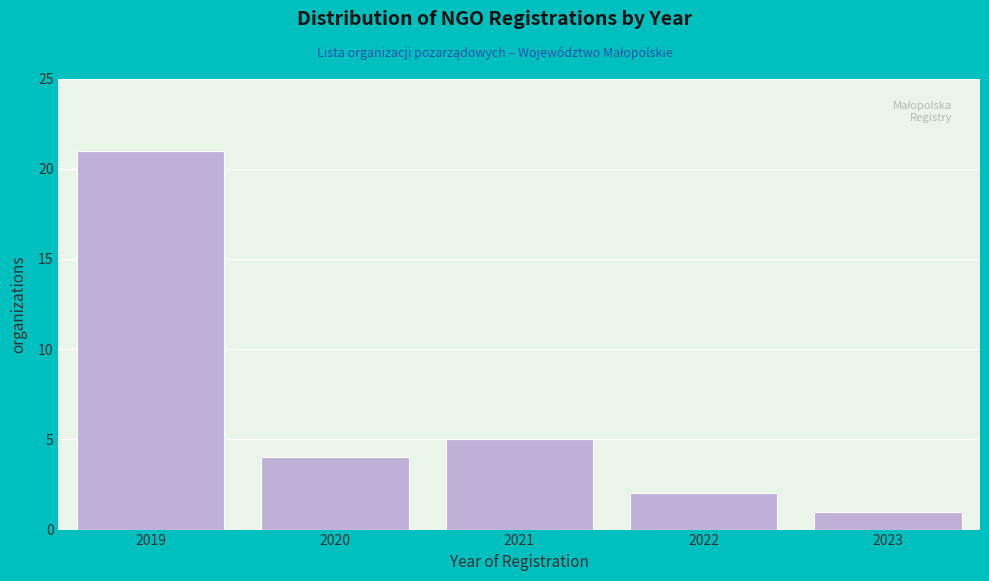

Reading left to right, list all the values displayed in this chart.

2019=21	2020=4	2021=5	2022=2	2023=1